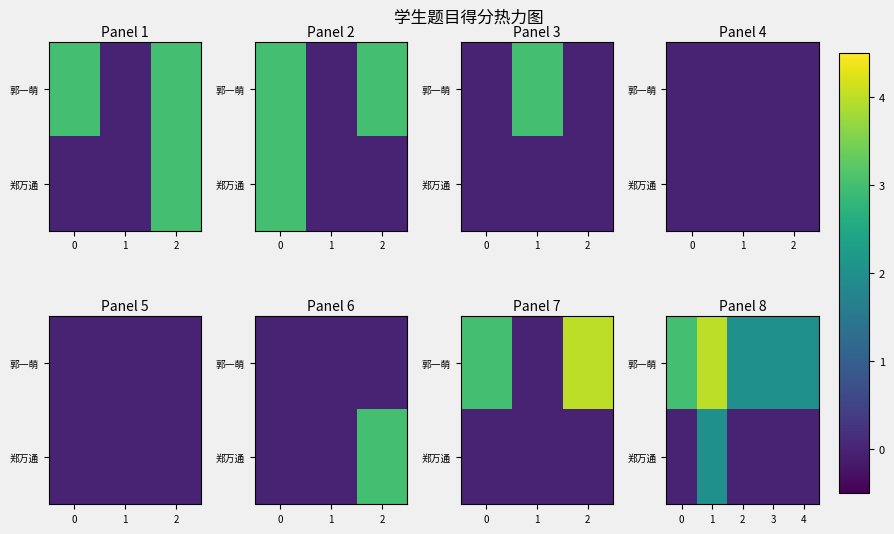

At which category is the sum across all series the highest?

1